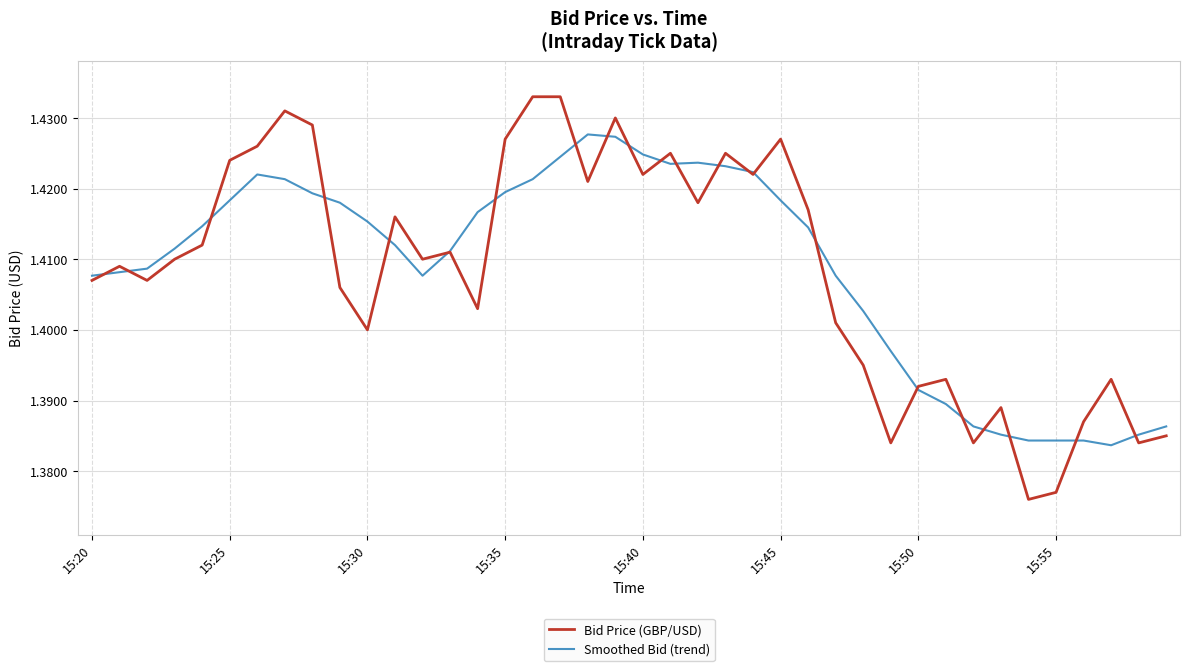

Rank the series by their maximum value, from lowest to highest.

Smoothed Bid (trend), Bid Price (GBP/USD)